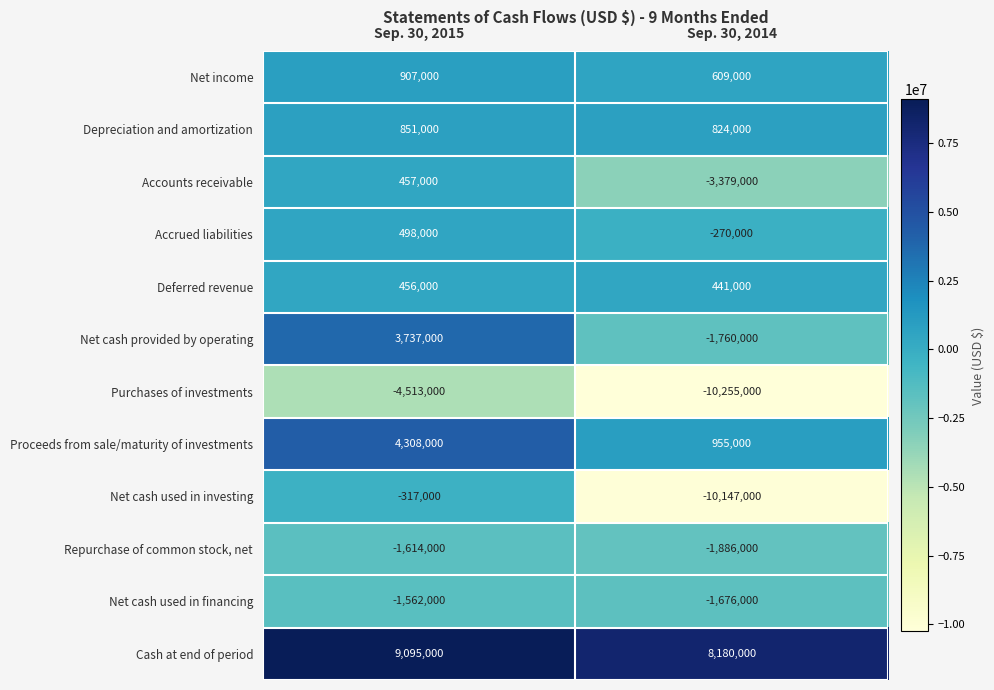

What is the difference between the highest and lowest values at Sep. 30, 2014?

18435000